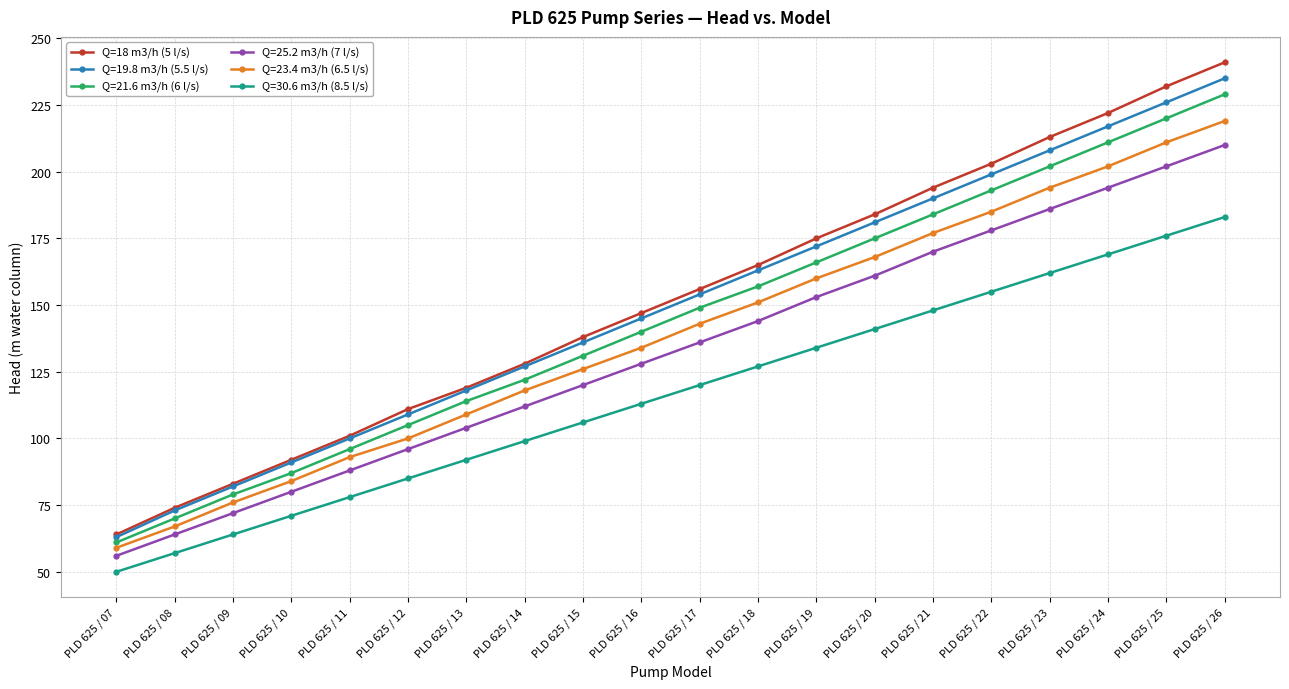

List the labels in order of Q=18 m3/h (5 l/s) value, largest first.

PLD 625 / 26, PLD 625 / 25, PLD 625 / 24, PLD 625 / 23, PLD 625 / 22, PLD 625 / 21, PLD 625 / 20, PLD 625 / 19, PLD 625 / 18, PLD 625 / 17, PLD 625 / 16, PLD 625 / 15, PLD 625 / 14, PLD 625 / 13, PLD 625 / 12, PLD 625 / 11, PLD 625 / 10, PLD 625 / 09, PLD 625 / 08, PLD 625 / 07